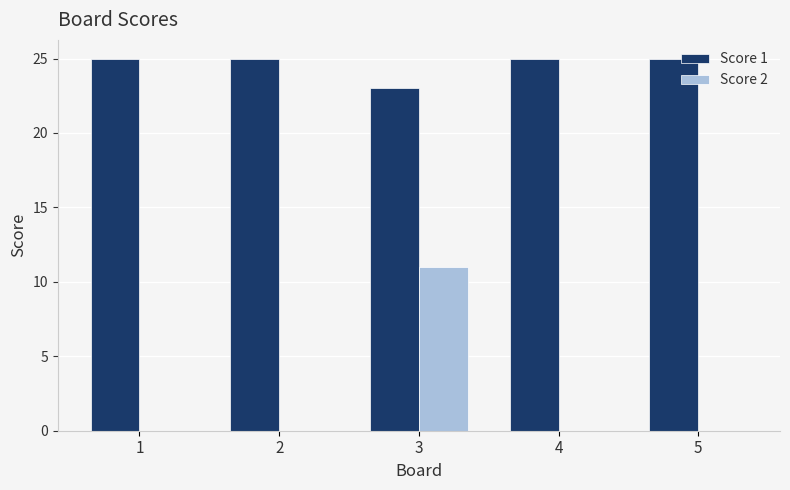

What is the approximate value of Score 1 at 5?

25